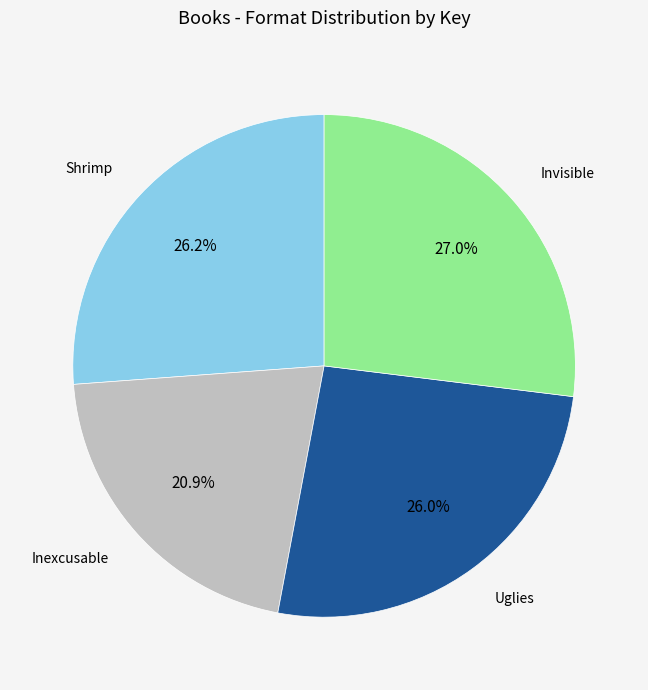

Does any single category account for the majority?

No